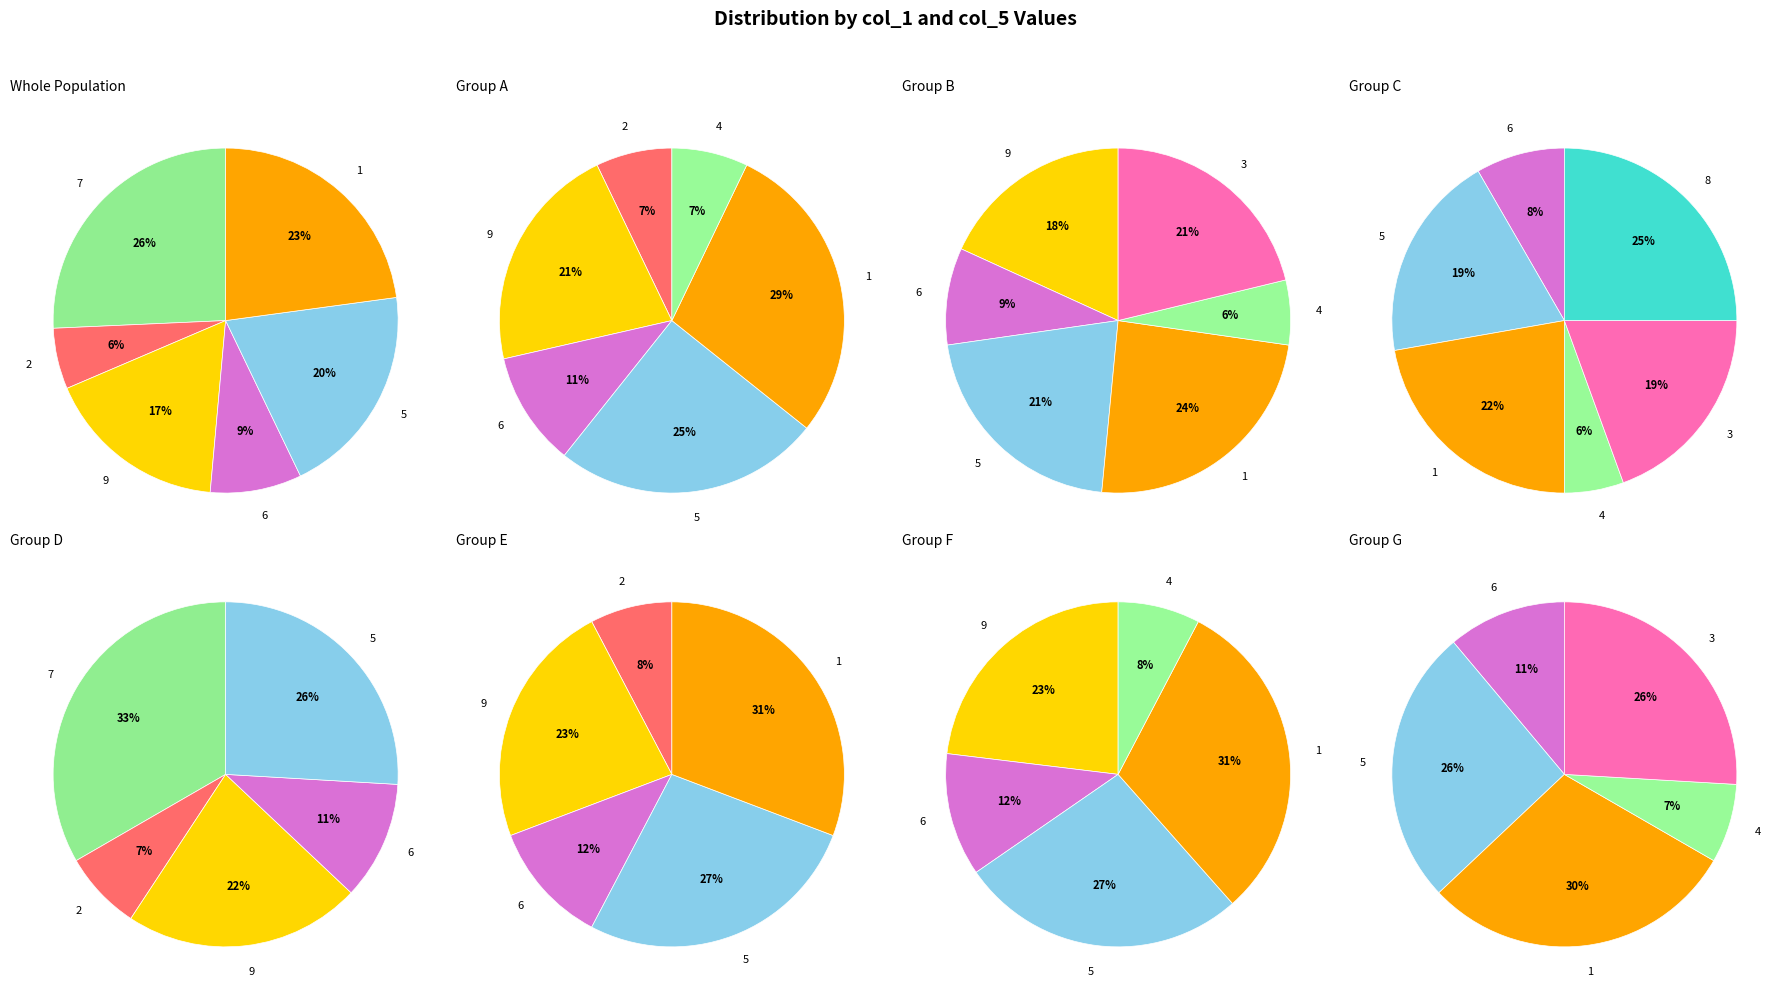

How many slices are in this pie chart?

9